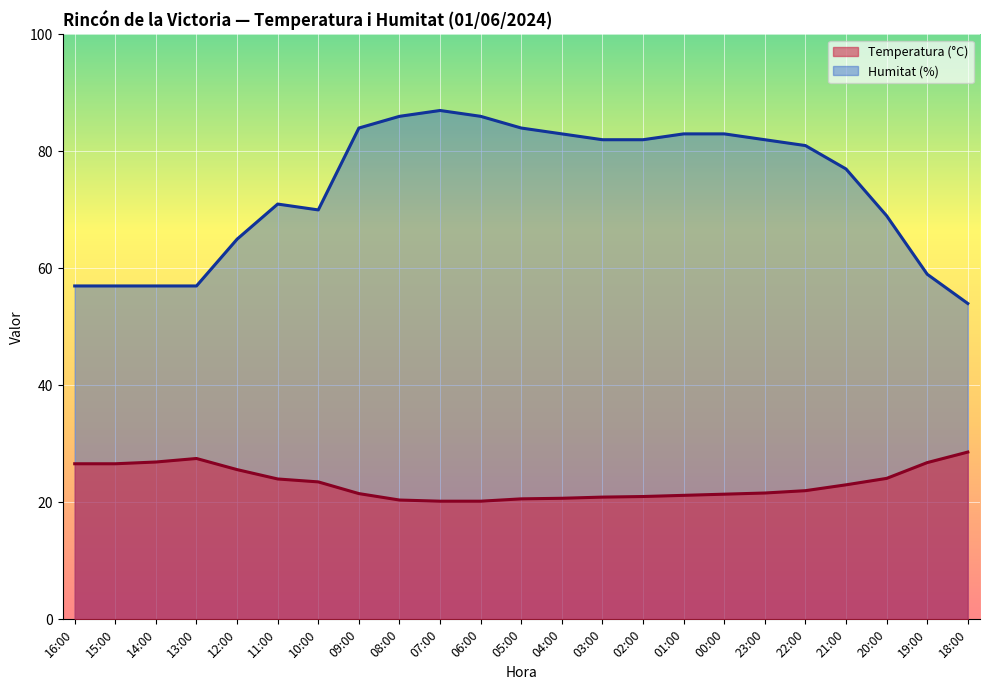

At which category is the sum across all series the highest?

07:00